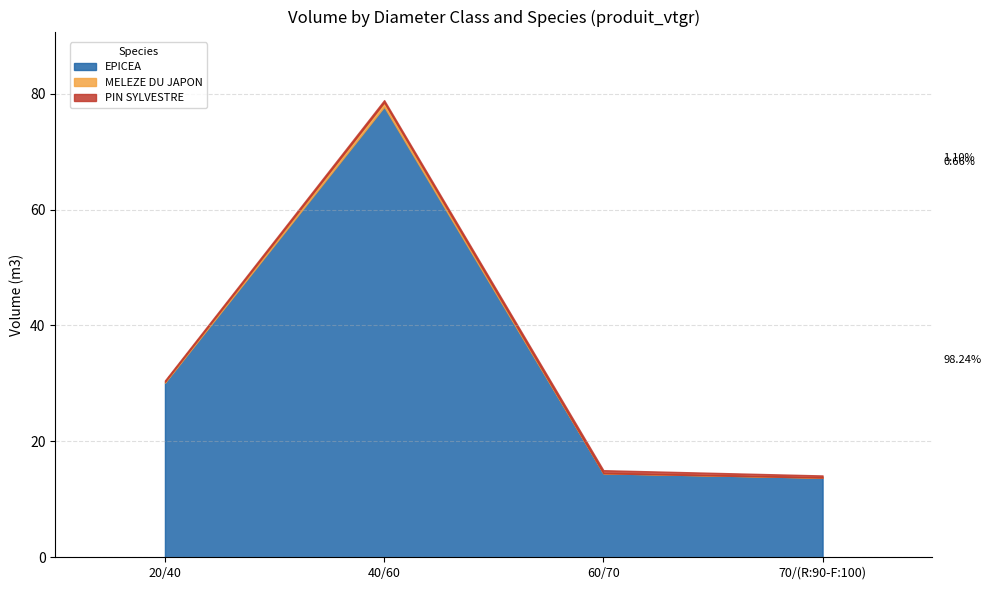

At which label is PIN SYLVESTRE closest to 0?

20/40